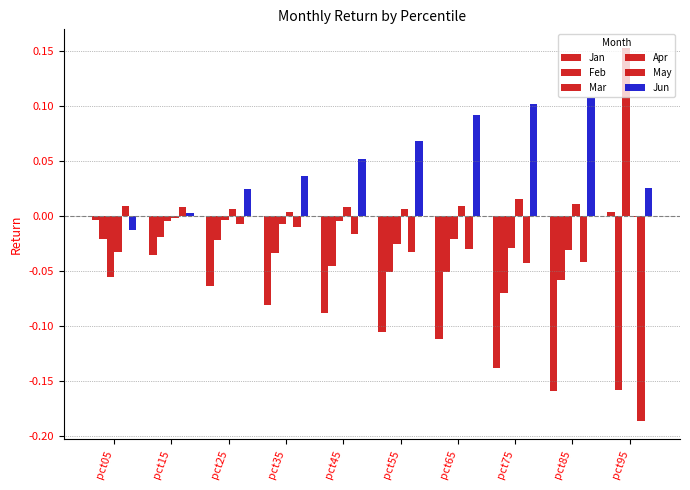

Is the value of Feb at pct85 greater than the value of Jun at pct05?

No